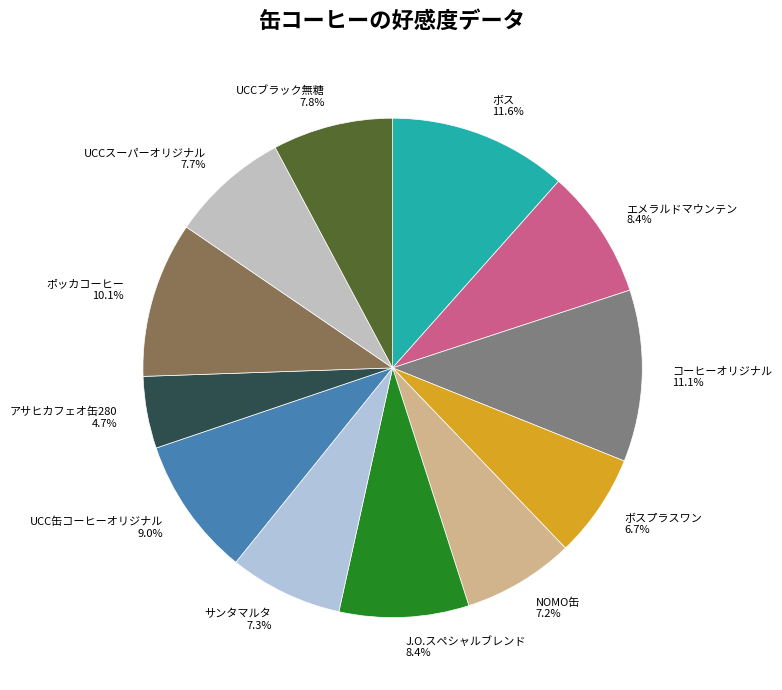

Is there any slice that represents more than half of the pie?

No